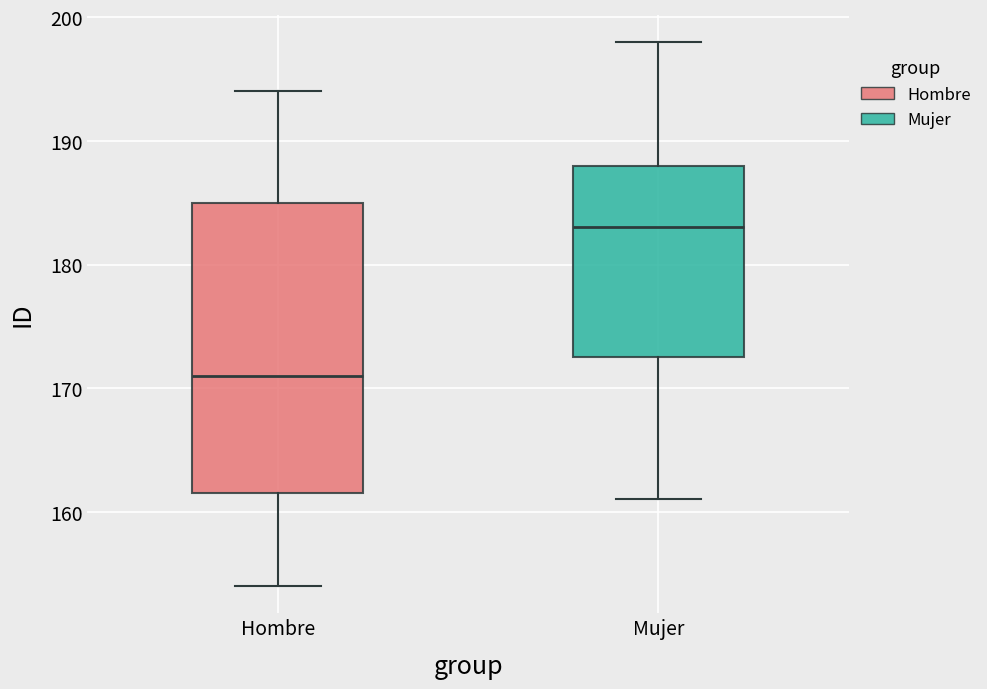

Reading left to right, read every box against the y-axis: the position of its median line, the range the box covers, and the ends of its whiskers. The values are not printed on the chart, so give them approximately, as read against the axis.

Hombre: median 171, box 162 to 185, whiskers 154 to 194
Mujer: median 183, box 173 to 188, whiskers 161 to 198